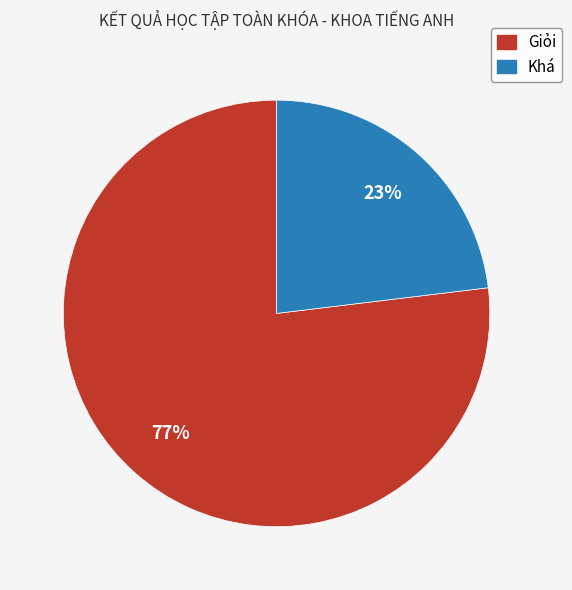

Which category accounts for the majority?

Giỏi